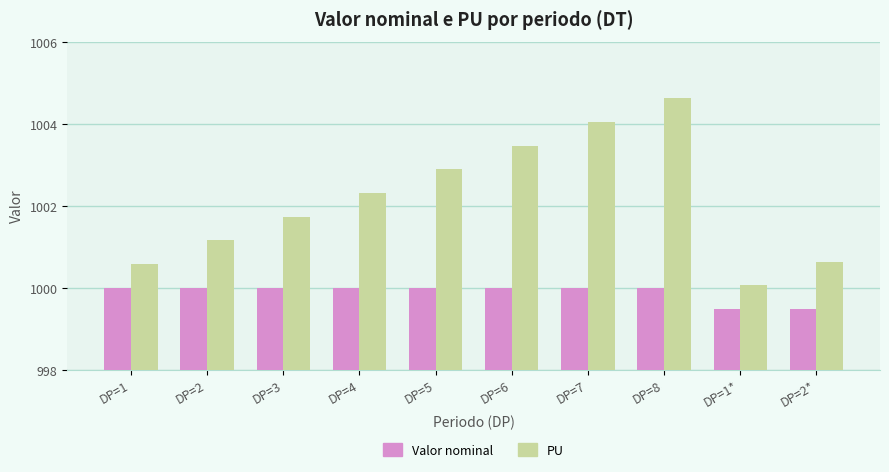

How many bars are there in total?

20